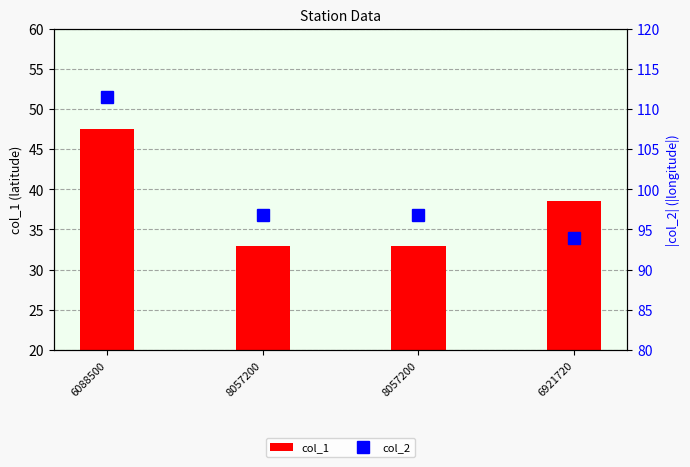

How many values in the col_1 series exceed 38?

2